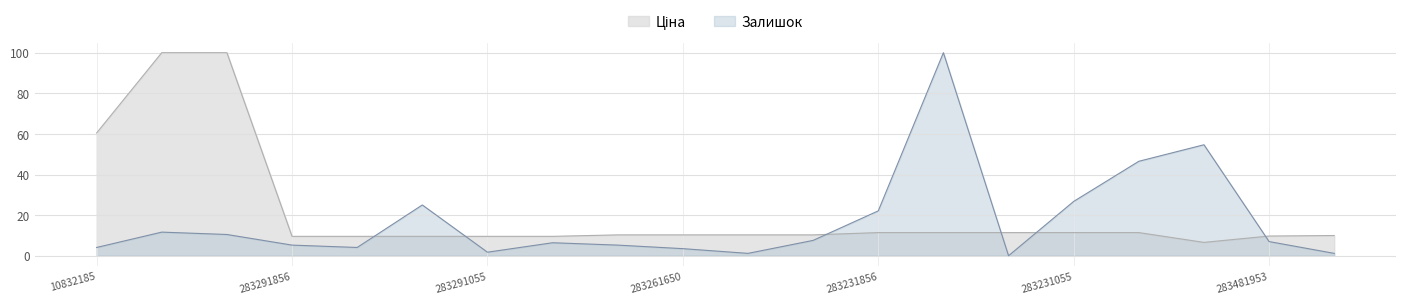

Which series changed the most between 281731856 and 283481953?

Залишок